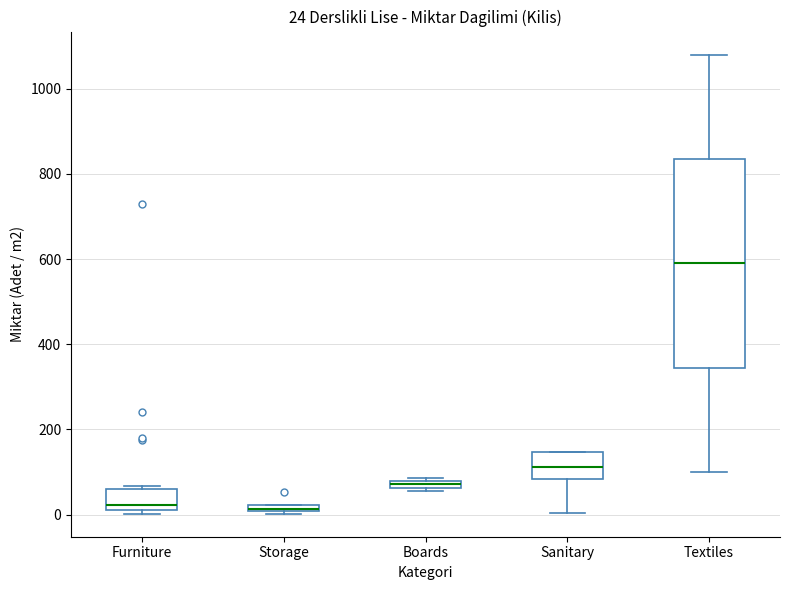

Comparing the boxes themselves (not the whiskers), which one is the tallest?

Textiles